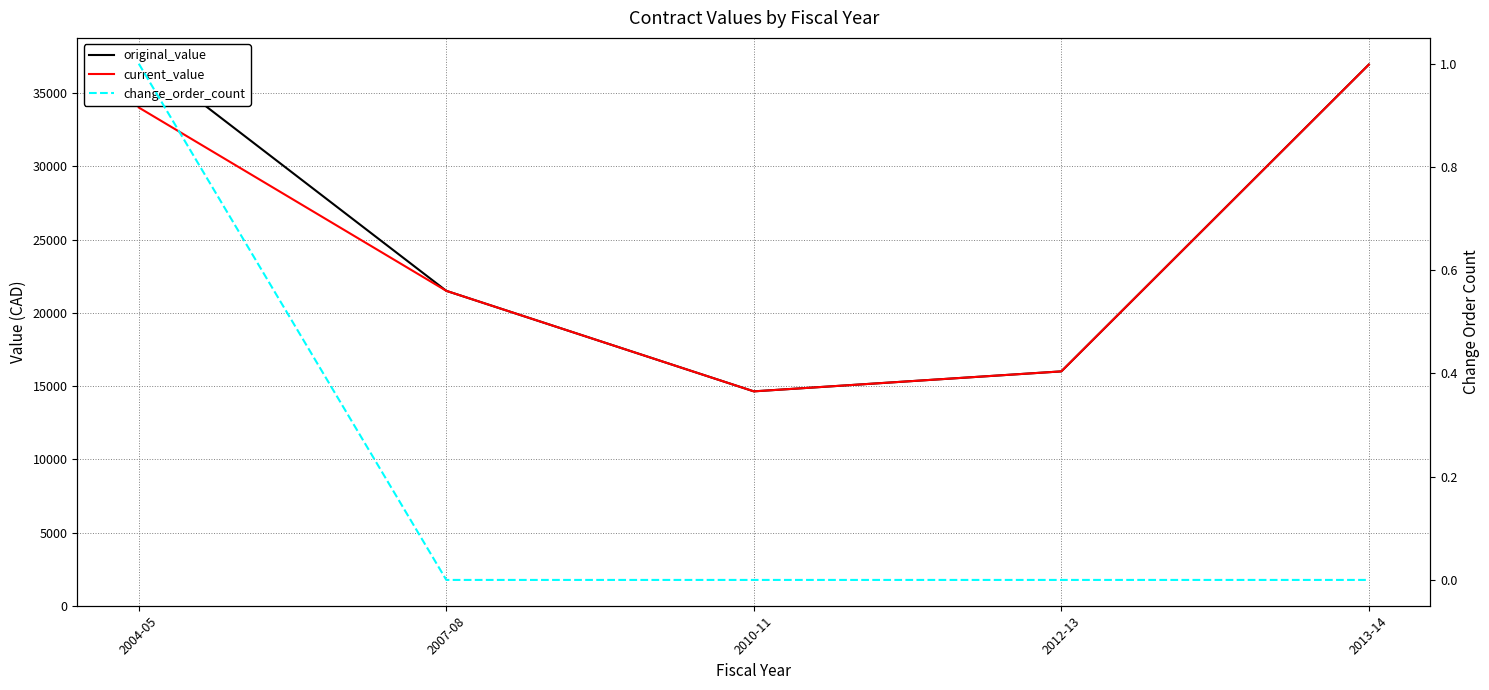

Reading left to right, extract all data points from this chart.

original_value: 2004-05=37620.0	2007-08=21500.0	2010-11=14636.2	2012-13=16000.0	2013-14=36948.8
current_value: 2004-05=34015.0	2007-08=21500.0	2010-11=14636.2	2012-13=16000.0	2013-14=36948.8
change_order_count: 2004-05=1.0	2007-08=0.0	2010-11=0.0	2012-13=0.0	2013-14=0.0